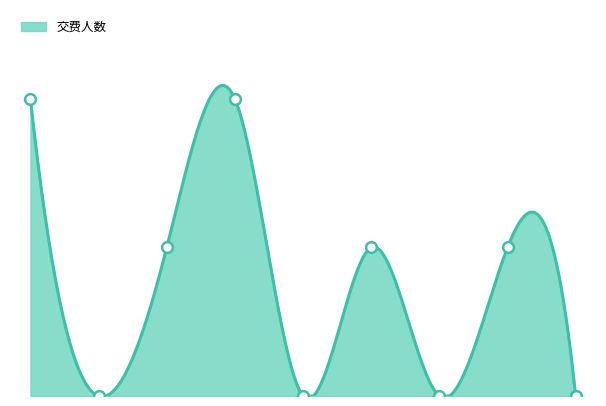

What is the change in value from 3 to 6?

-2